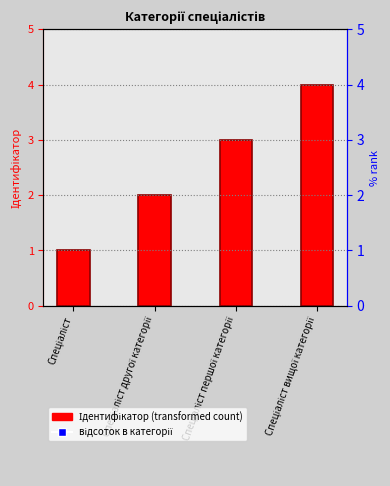

Is it true that the value at Спеціаліст першої категорії is 2?

False